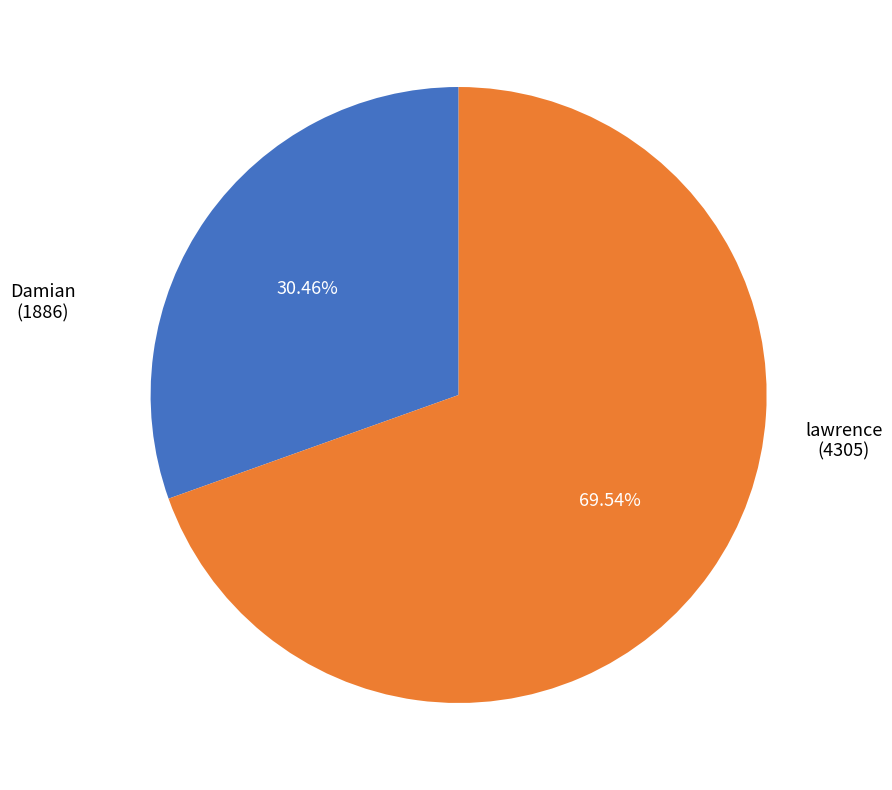

Does any single category account for the majority?

Yes